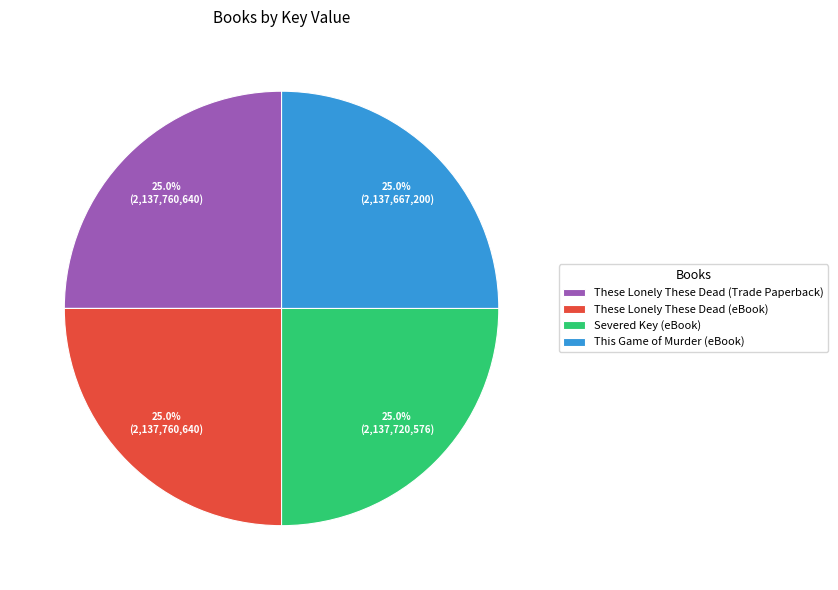

Count the number of slices in the pie.

4